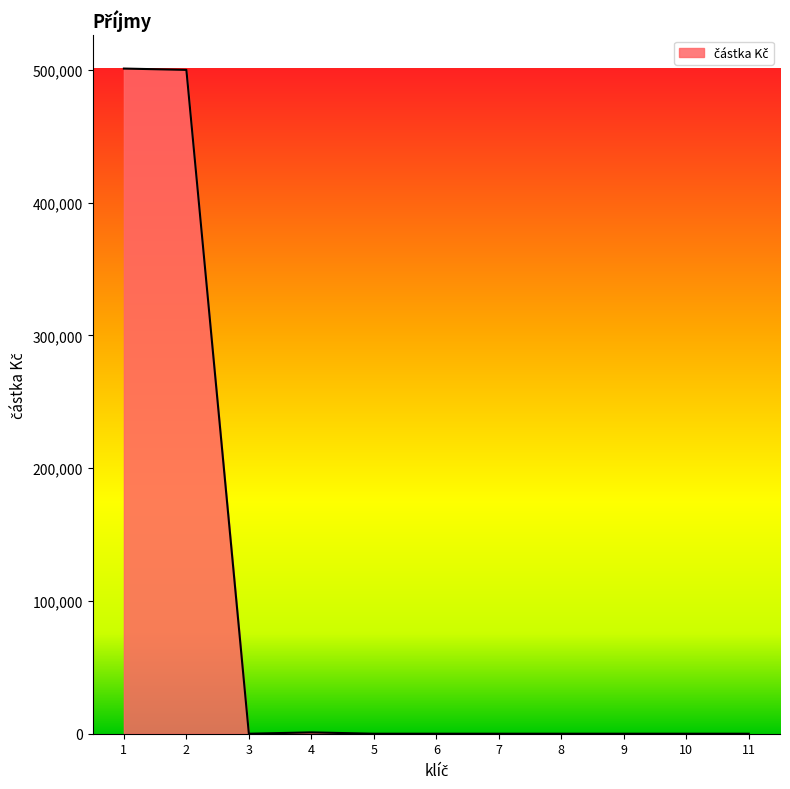

Count the number of values greater than 0.

3